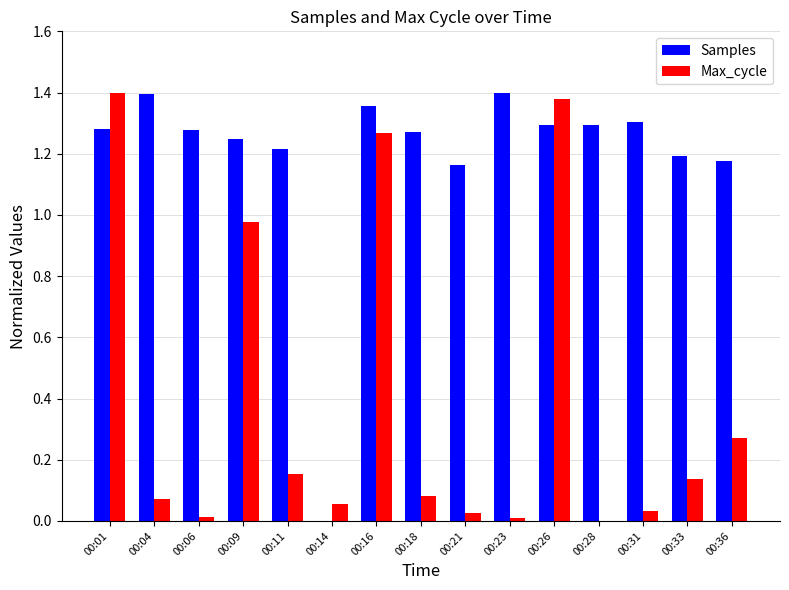

Is the value of Samples at 00:16 greater than the value of Max_cycle at 00:23?

Yes